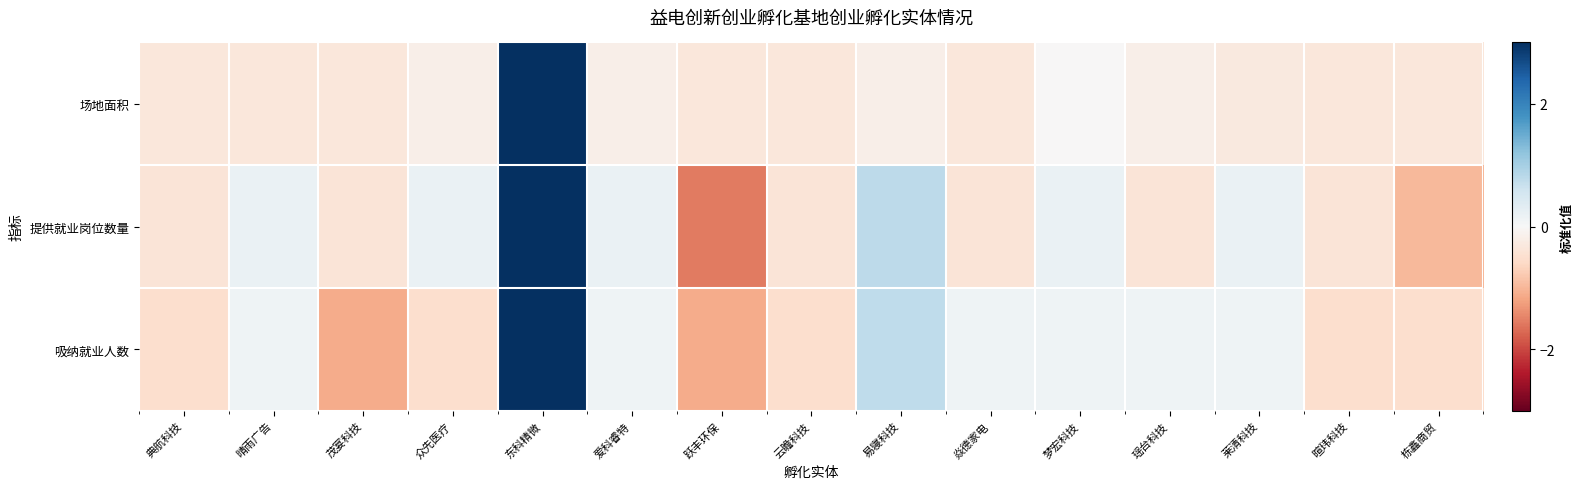

True or false: 场地面积 has a value of -0.5 at 茂宴科技.

False